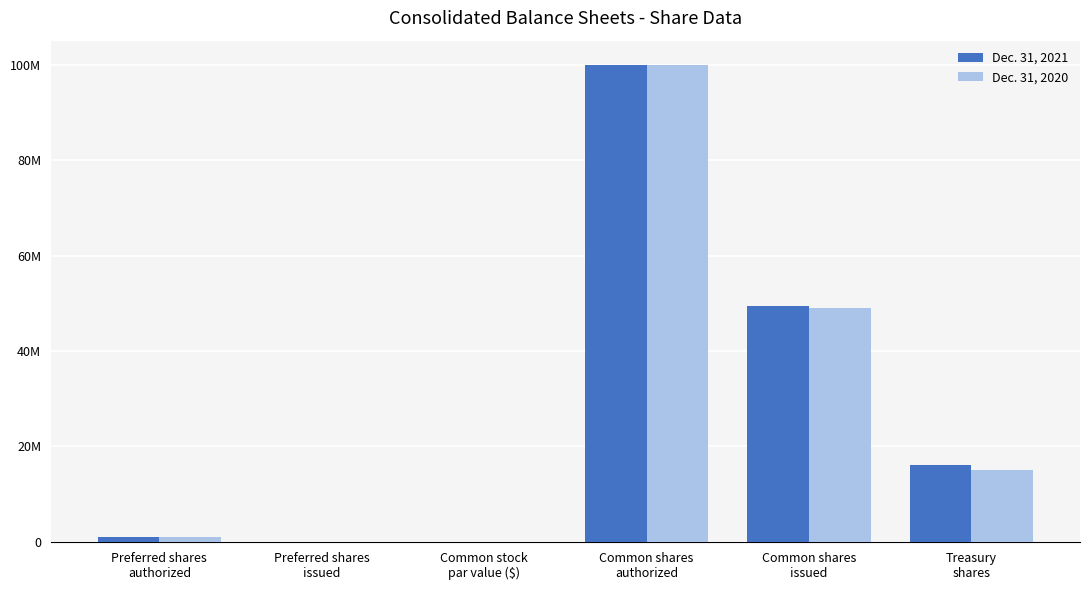

What are all the series names shown in the legend?

Dec. 31, 2021, Dec. 31, 2020